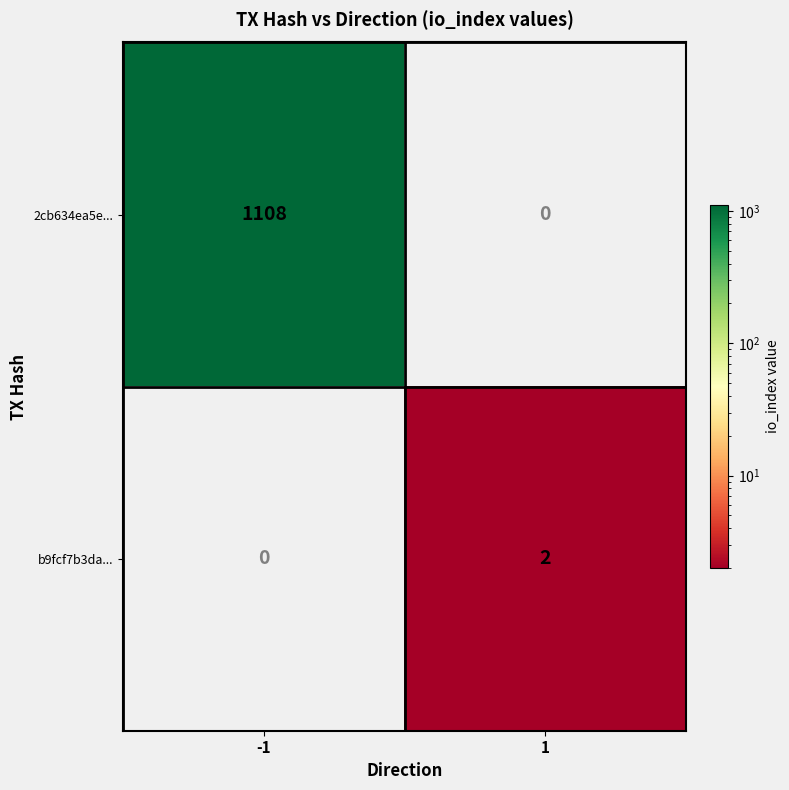

What is the average value of the 2cb634ea5e... series?

554